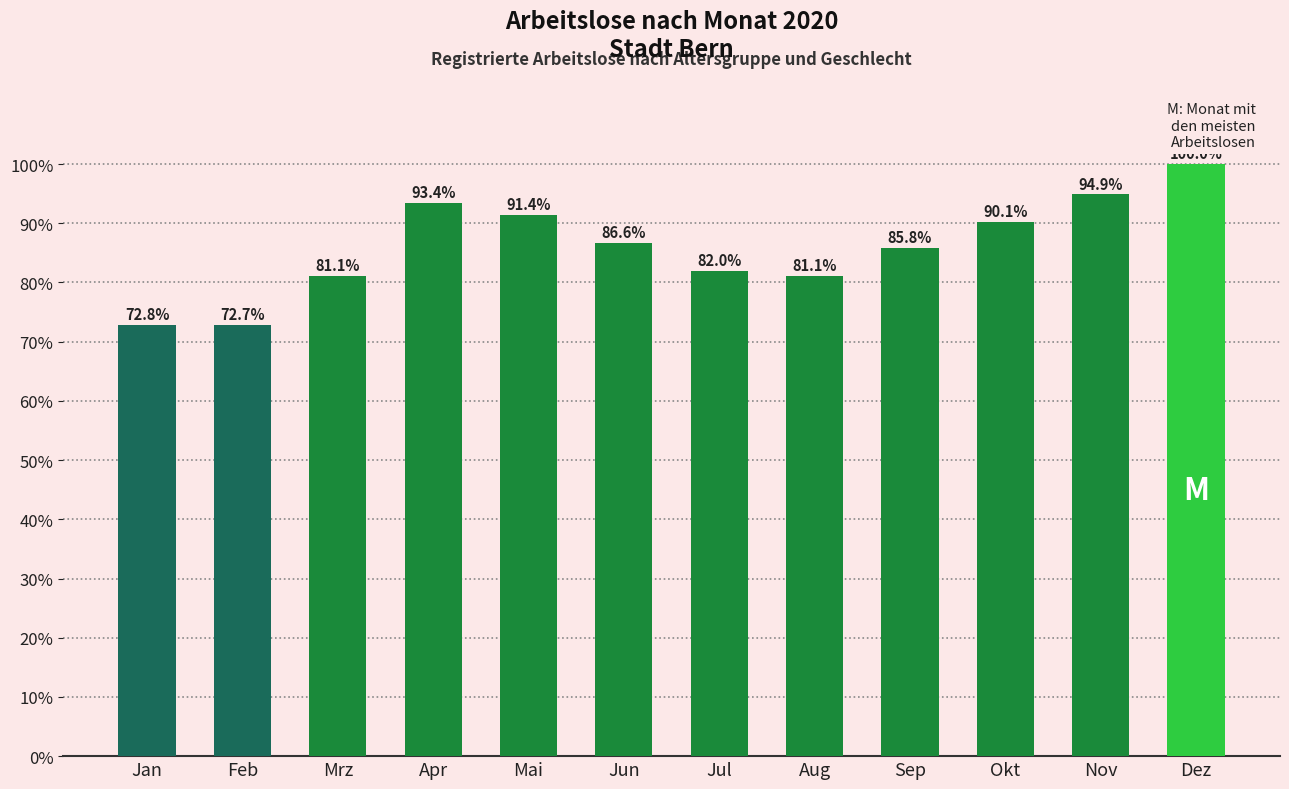

What is the label of the 2nd bar from the right?

Nov